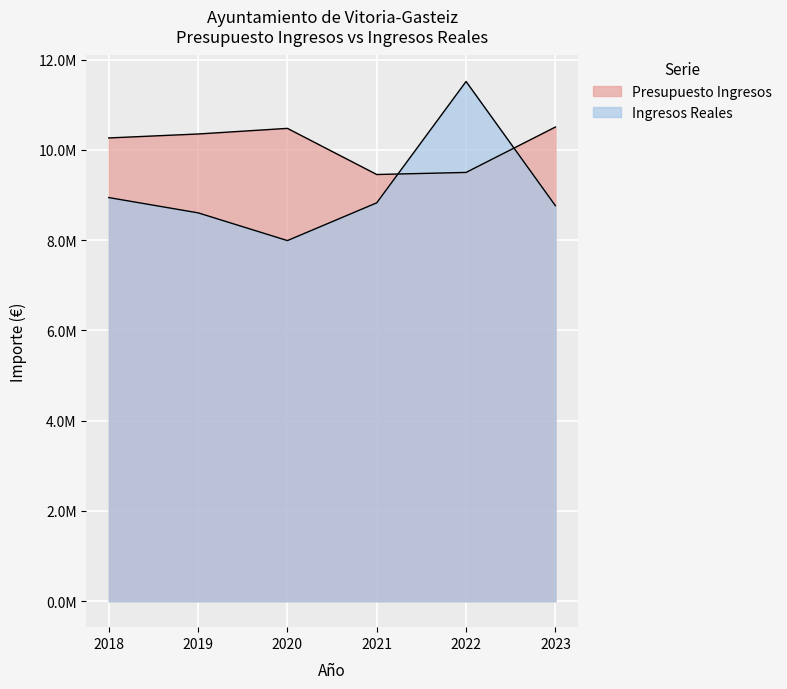

What is the sum of the Presupuesto Ingresos values at 2019 and 2021?

19804845.5